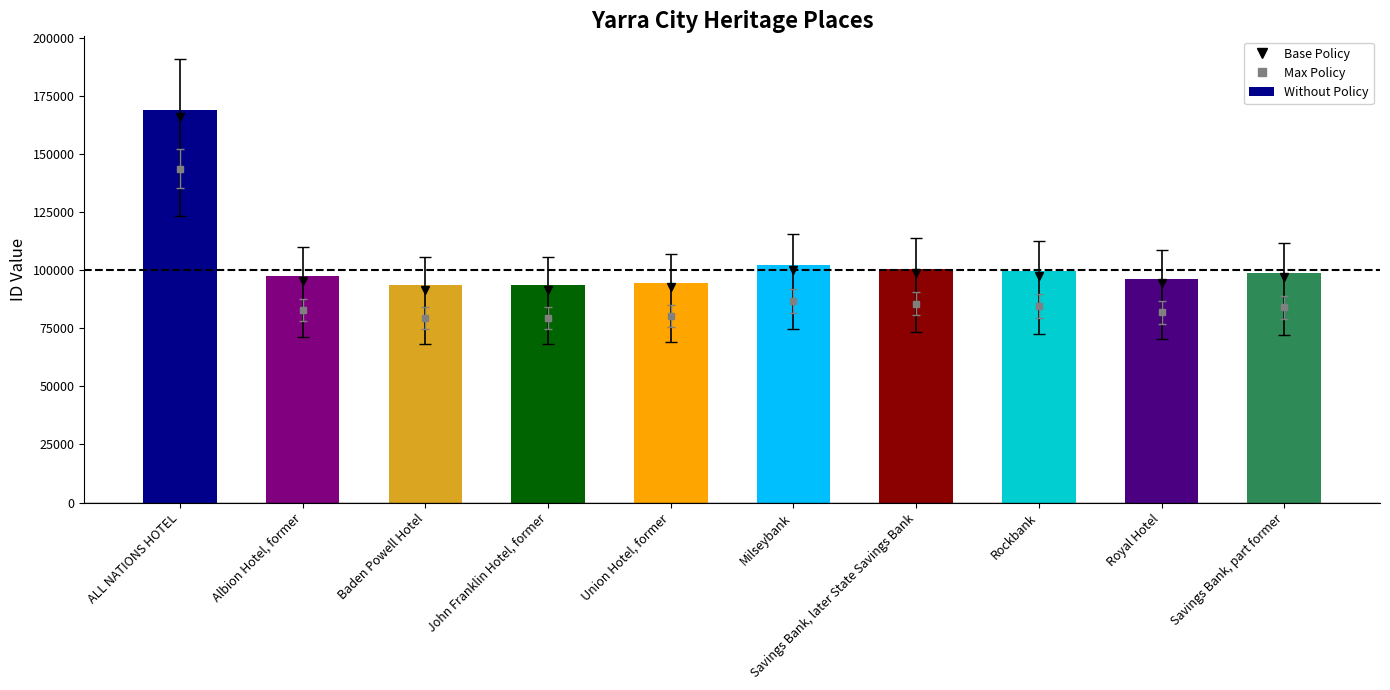

Are the bars horizontal?

No